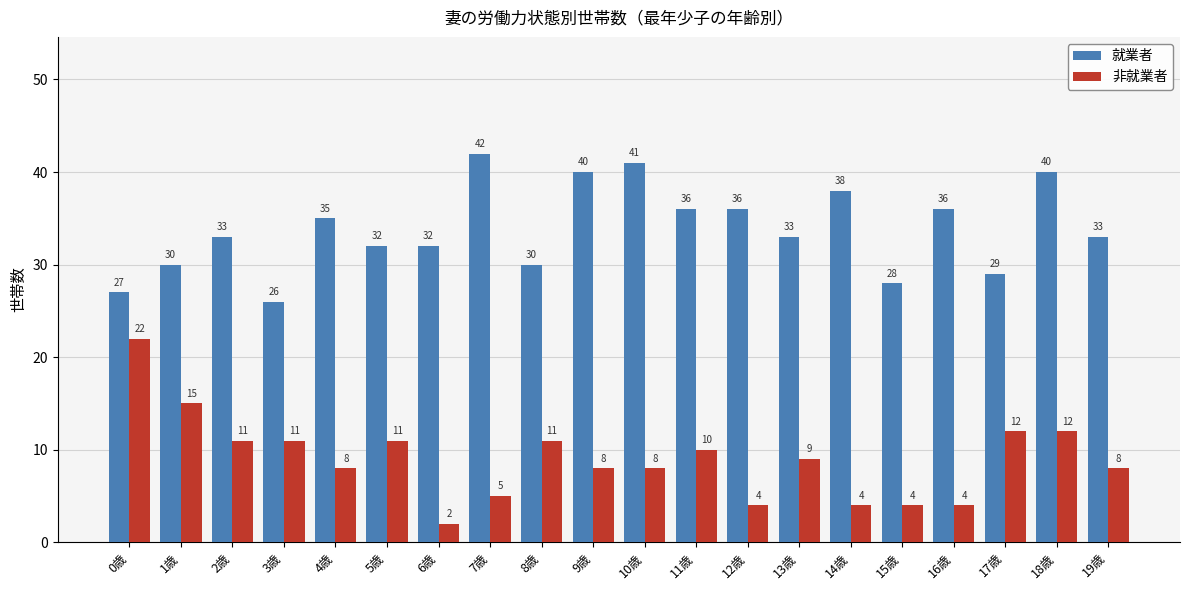

Reading left to right, extract all data points from this chart.

就業者: 27	30	33	26	35	32	32	42	30	40	41	36	36	33	38	28	36	29	40	33
非就業者: 22	15	11	11	8	11	2	5	11	8	8	10	4	9	4	4	4	12	12	8